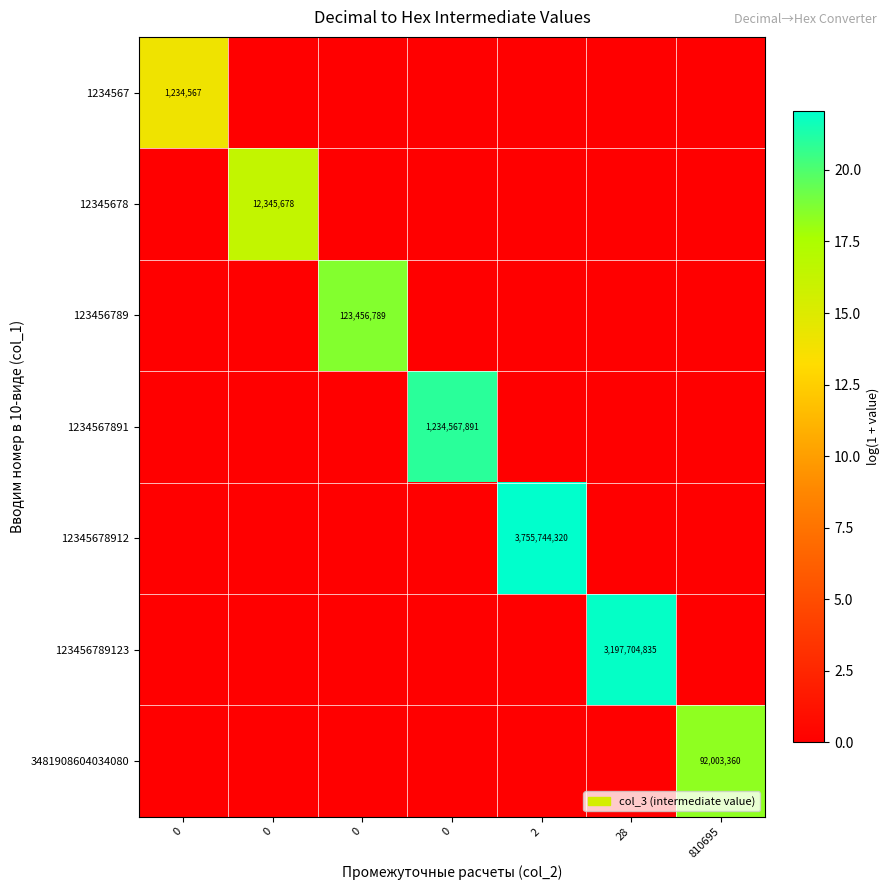

What is the total value across all series at 0?

14.0